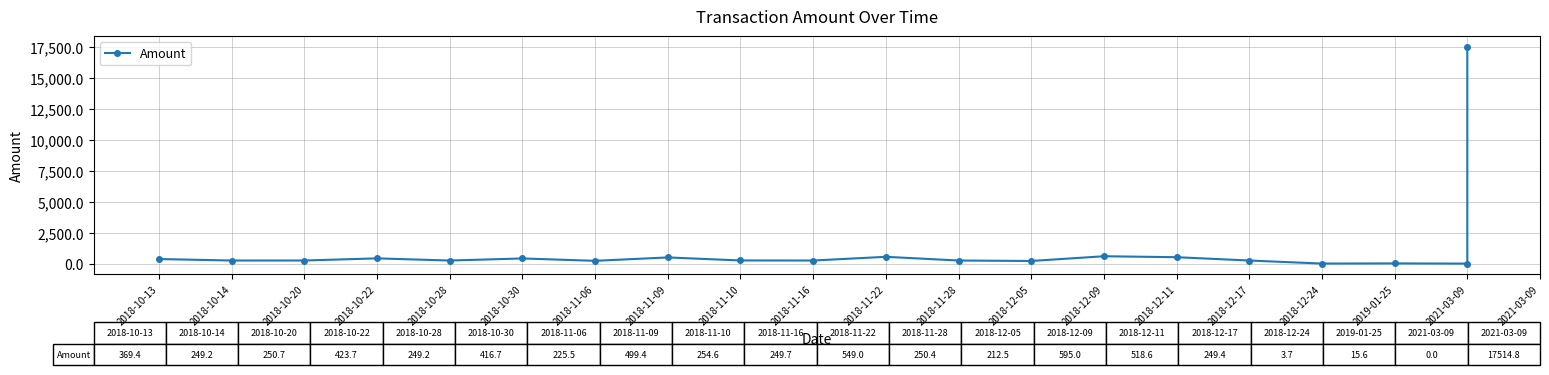

List the labels in order of value, smallest first.

2021-03-09, 2018-12-24, 2019-01-25, 2018-12-05, 2018-11-06, 2018-10-14, 2018-10-28, 2018-12-17, 2018-11-16, 2018-11-28, 2018-10-20, 2018-11-10, 2018-10-13, 2018-10-30, 2018-10-22, 2018-11-09, 2018-12-11, 2018-11-22, 2018-12-09, 2021-03-09